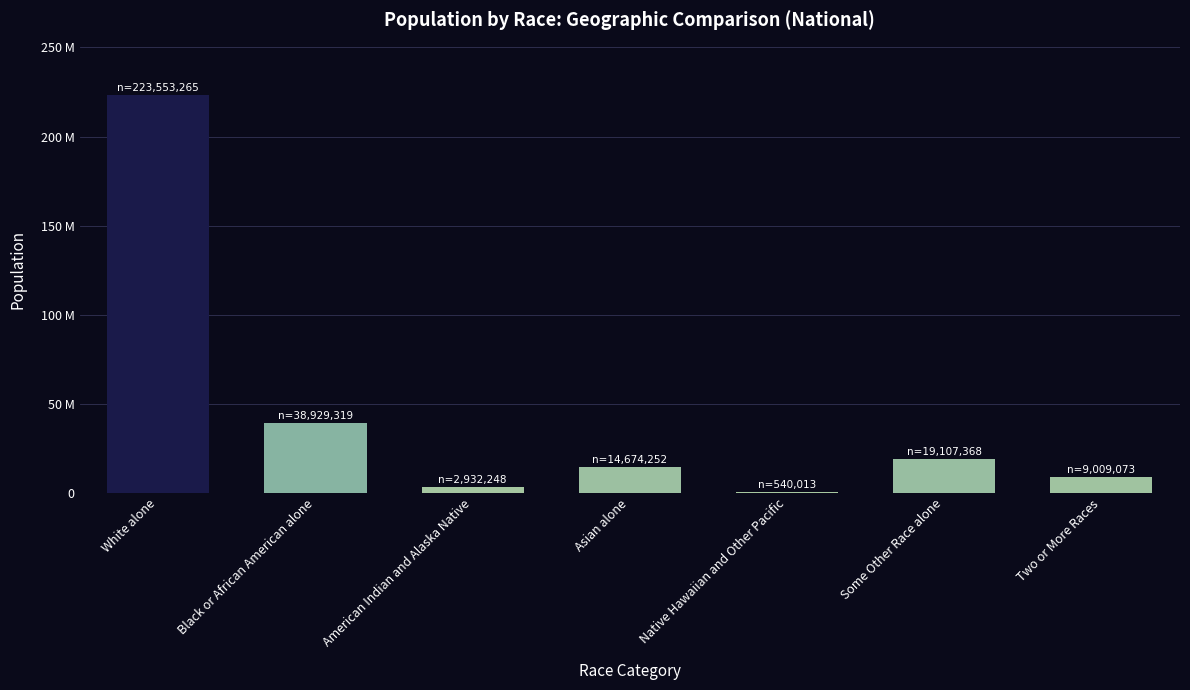

Are the bars horizontal?

No